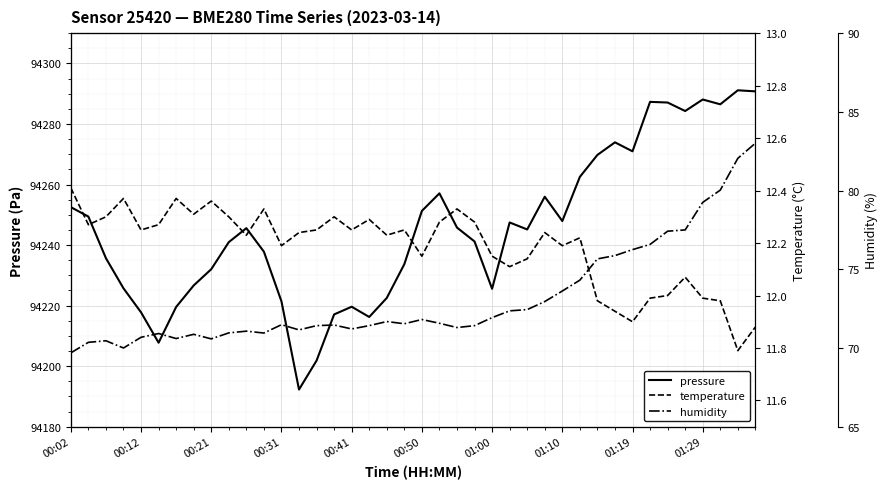

How many data points in humidity are less than 71?

11